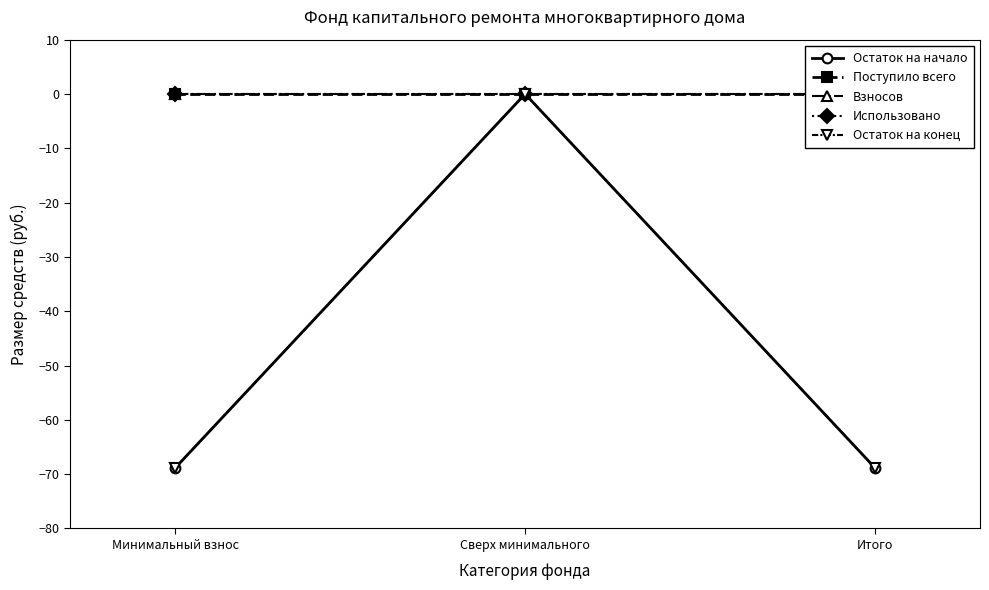

At how many categories does at least one series exceed -21?

3